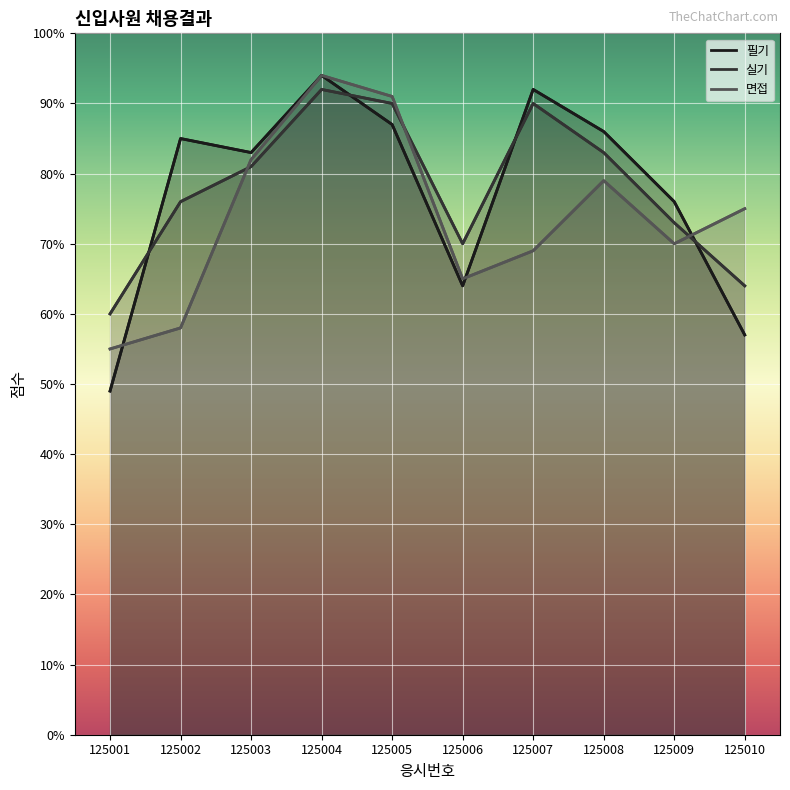

At 125007, list the series in order from smallest to largest.

면접, 실기, 필기